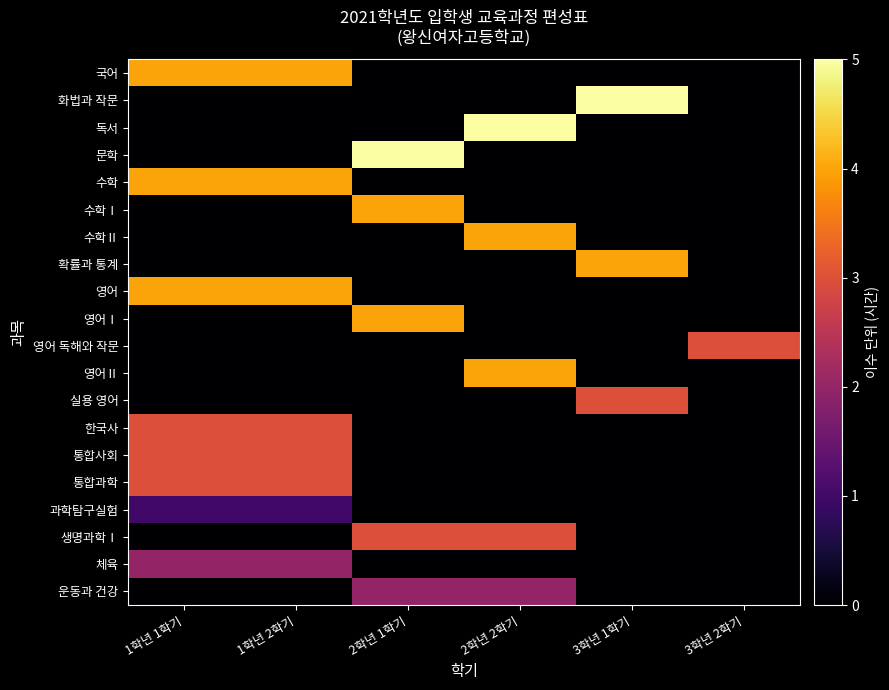

Rank the series by their maximum value, from lowest to highest.

과학탐구실험, 체육, 운동과 건강, 영어 독해와 작문, 실용 영어, 한국사, 통합사회, 통합과학, 생명과학Ⅰ, 국어, 수학, 수학Ⅰ, 수학Ⅱ, 확률과 통계, 영어, 영어Ⅰ, 영어Ⅱ, 화법과 작문, 독서, 문학